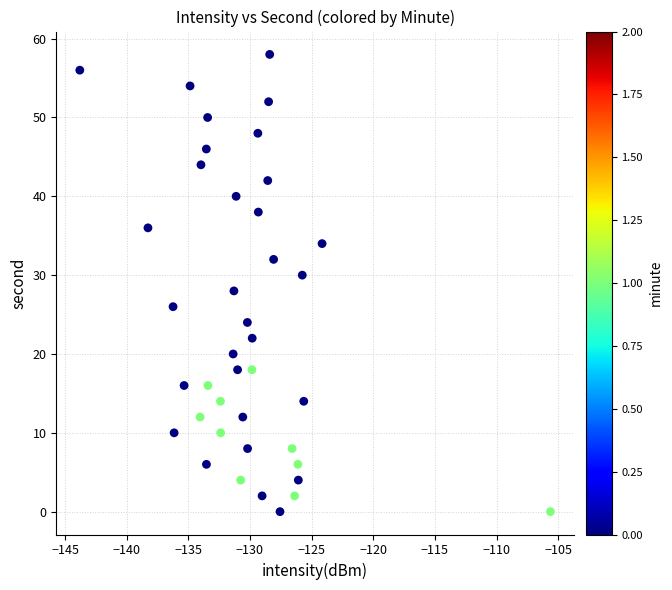

What is the range of Y values (max minus min)?

58